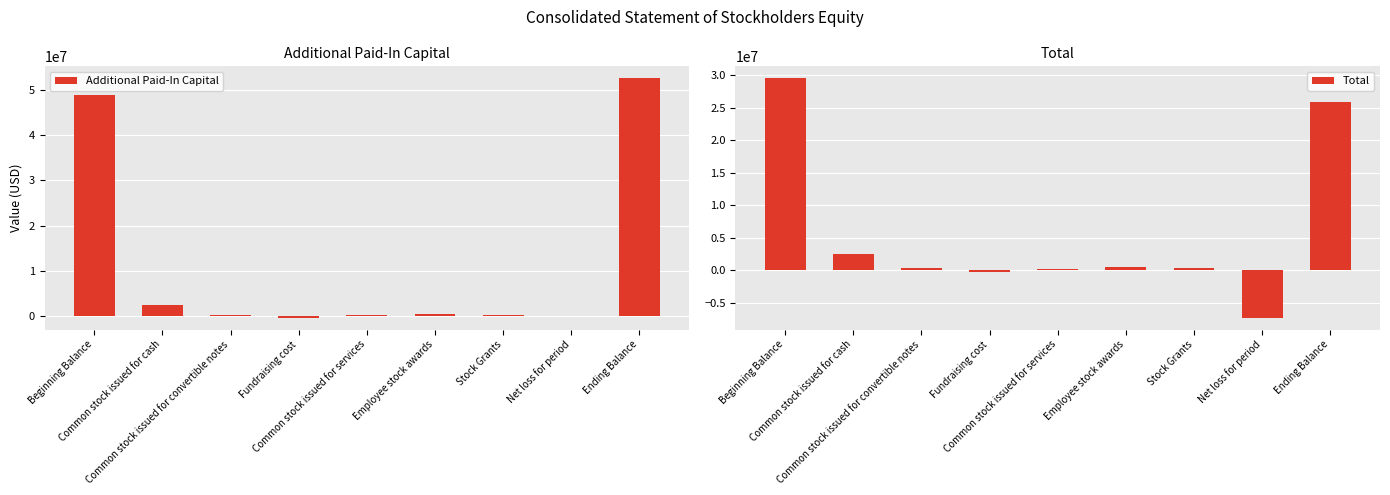

What position from the left is Stock Grants?

7